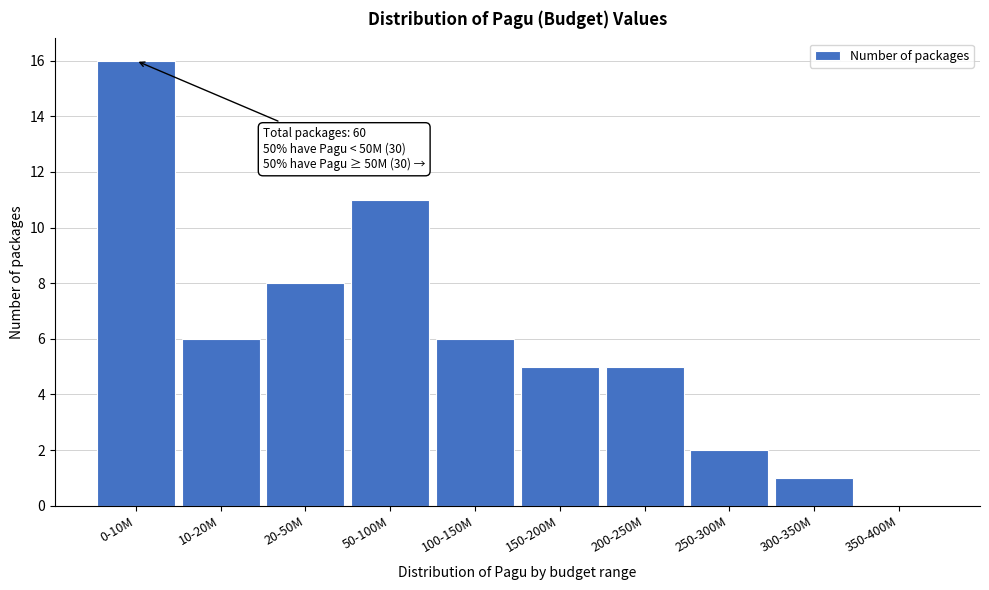

Reading left to right, transcribe all the data shown in this chart.

0-10M=16	10-20M=6	20-50M=8	50-100M=11	100-150M=6	150-200M=5	200-250M=5	250-300M=2	300-350M=1	350-400M=0